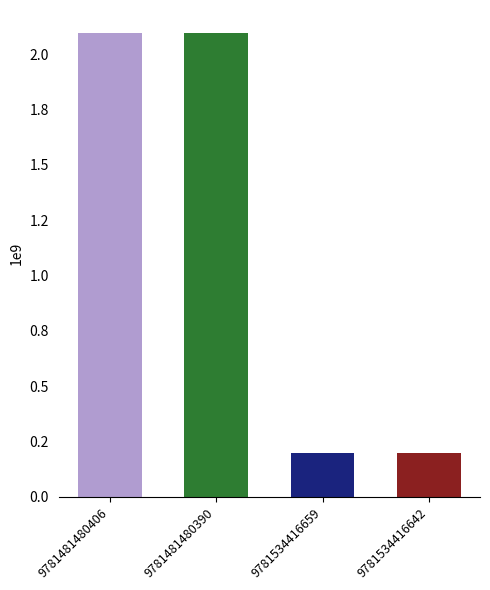

What is the sum of the values at 9781481480390 and 9781534416642?

2293349470